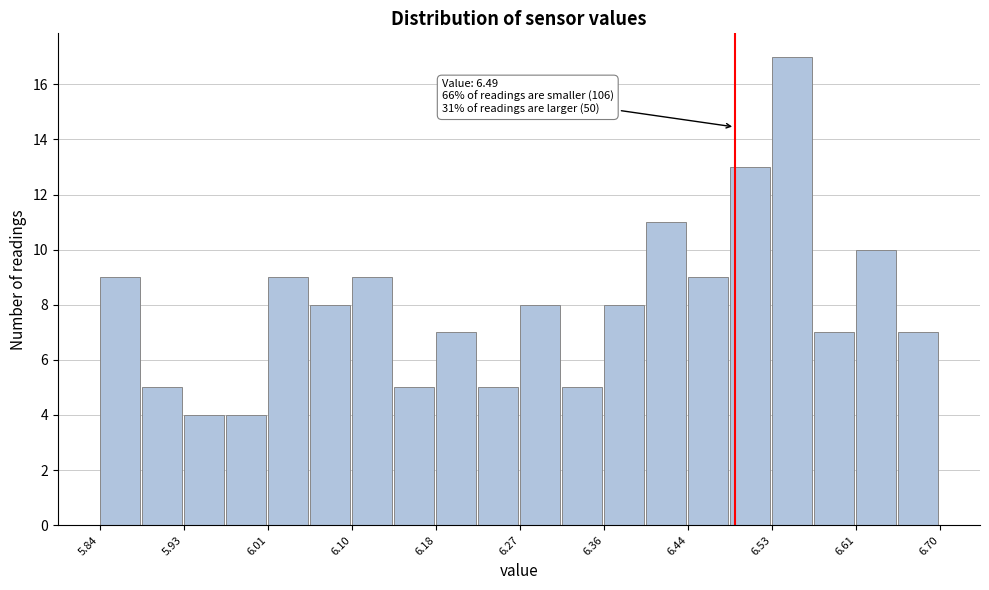

Over which range of the x-axis is the bar tallest?

6.528 to 6.571